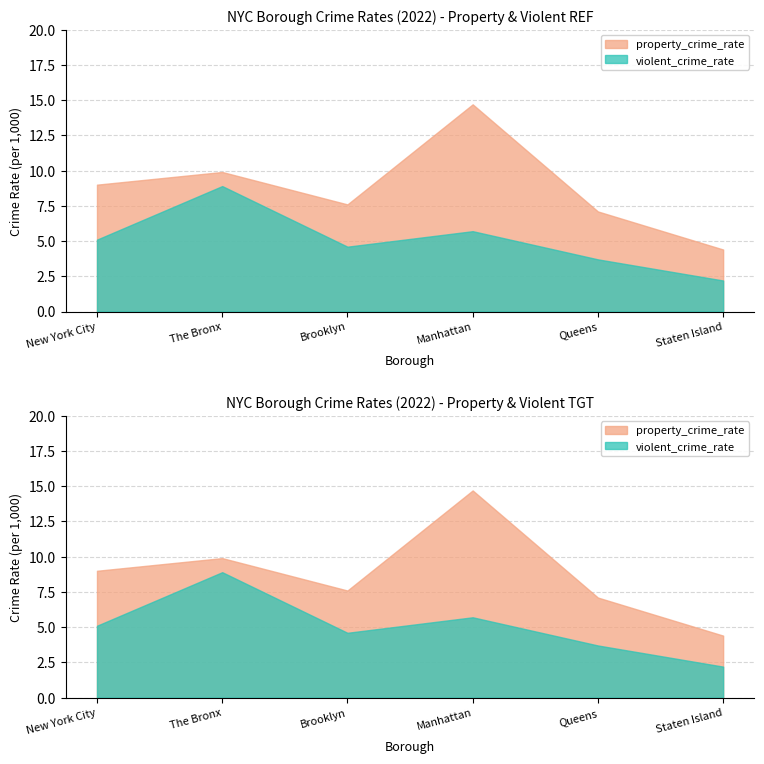

List the series in order of their overall mean, highest first.

property_crime_rate, violent_crime_rate